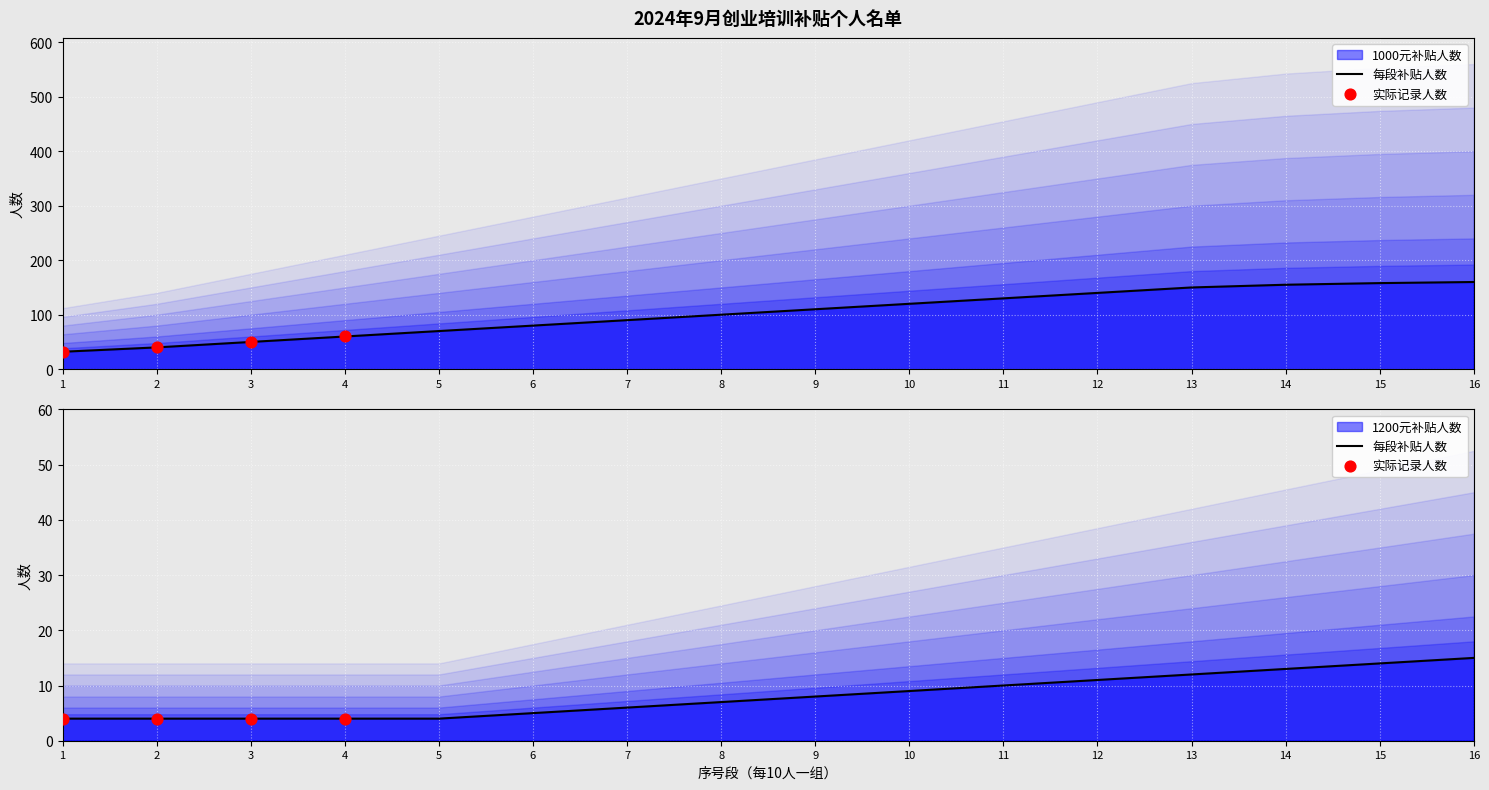

Which series has the widest spread of Y values?

1000元补贴人数